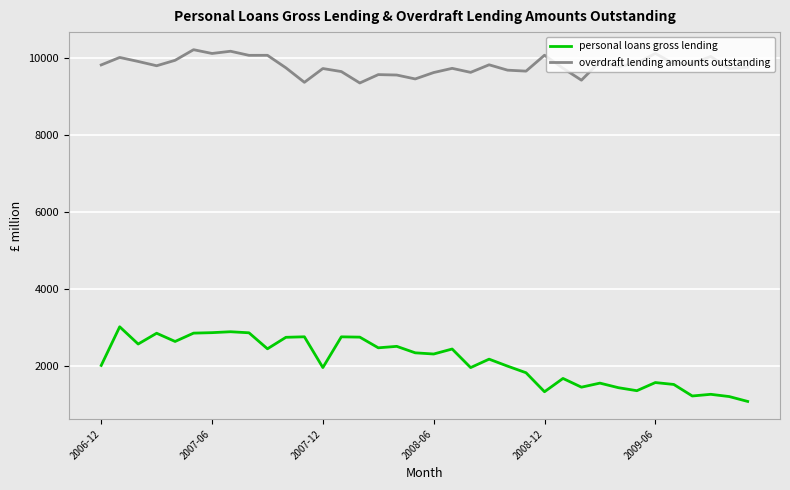

What is the difference between the maximum and minimum values in the overdraft lending amounts outstanding series?

865.4